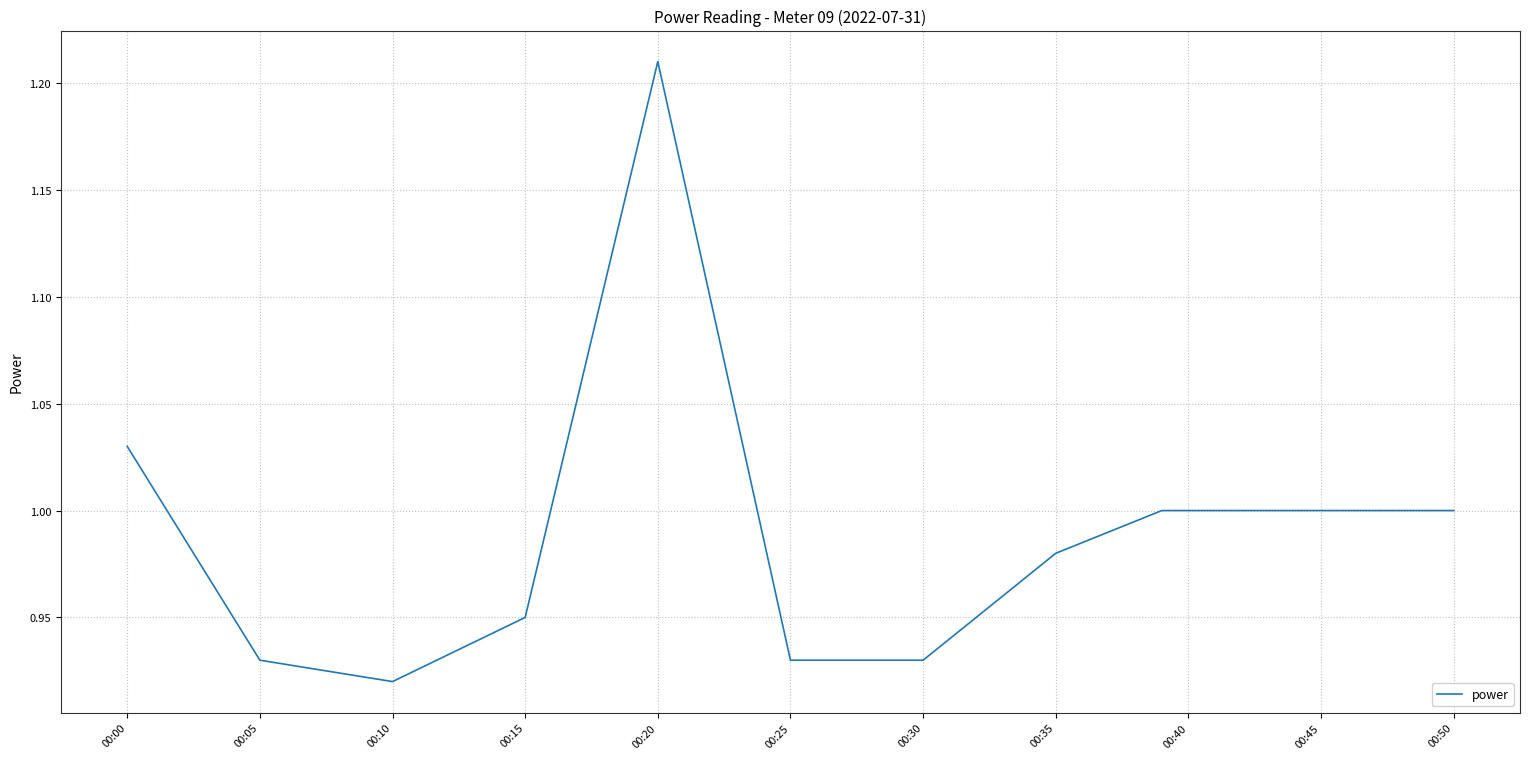

Does the chart display data point markers on the line(s)?

No